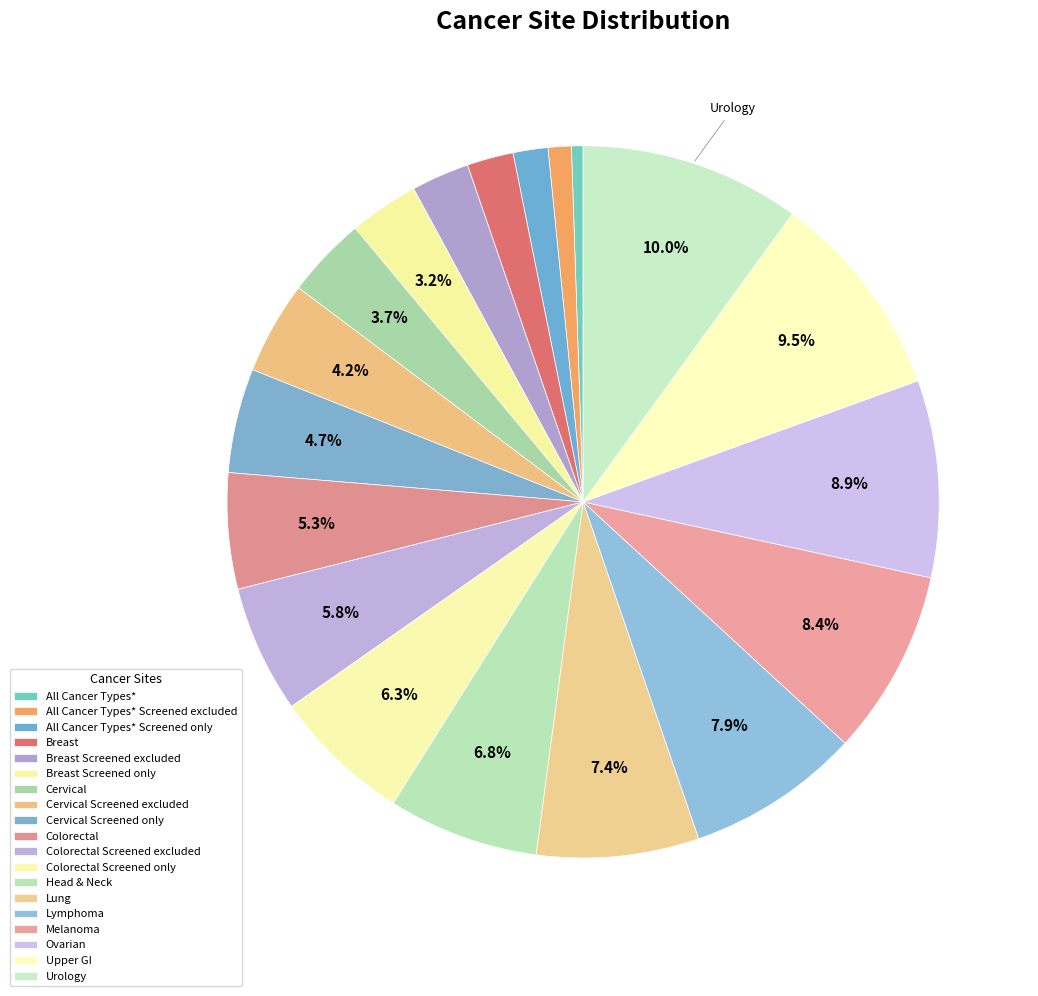

Does any single category account for the majority?

No